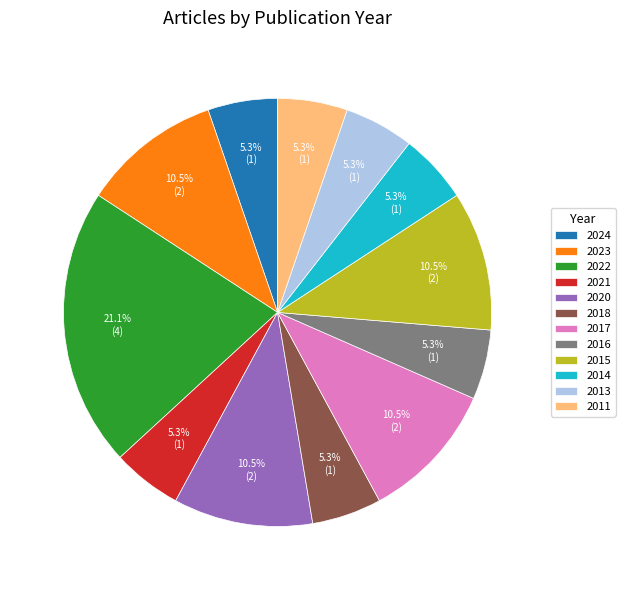

Which slice is the largest?

2022